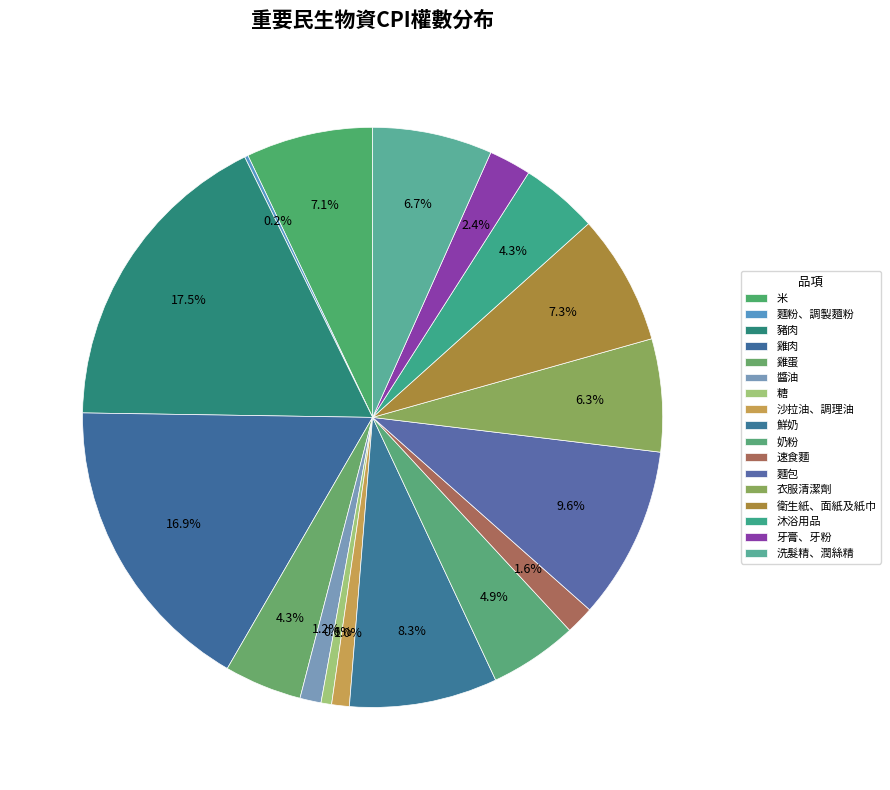

Is it true that 麵粉、調製麵粉 is 8% of the pie?

False